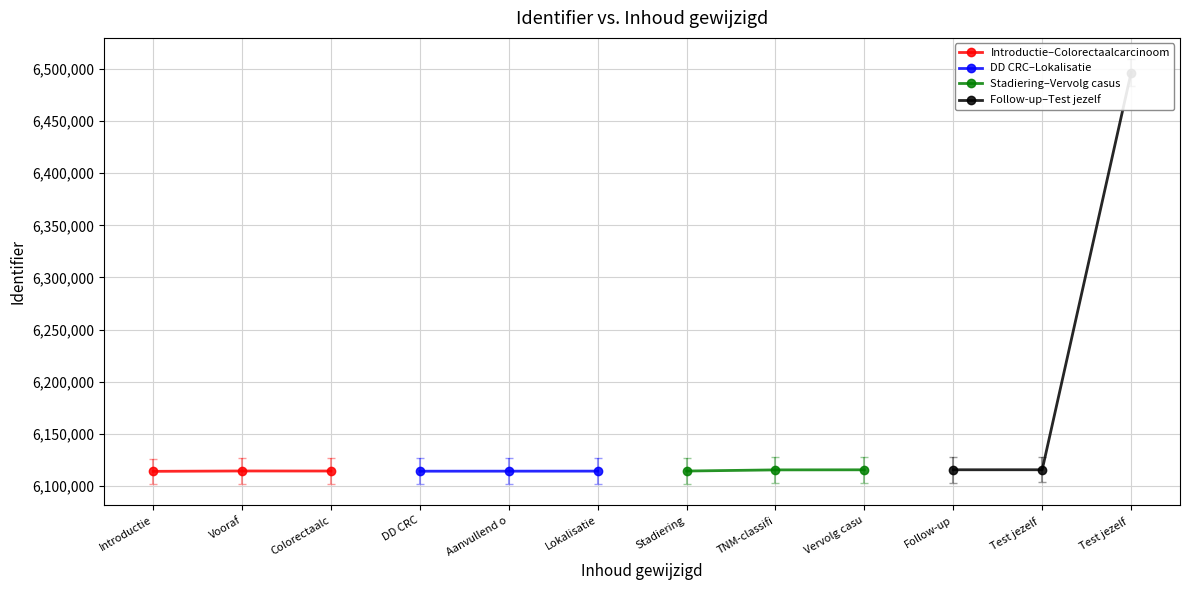

The value of Introductie–Colorectaalcarcinoom at Introductie is 6113873. True or false?

True